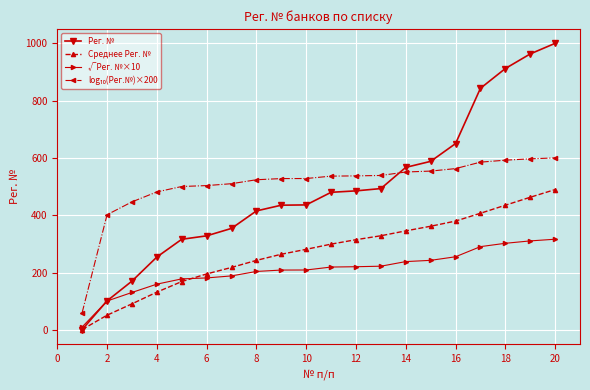

How many series are shown in this chart?

4